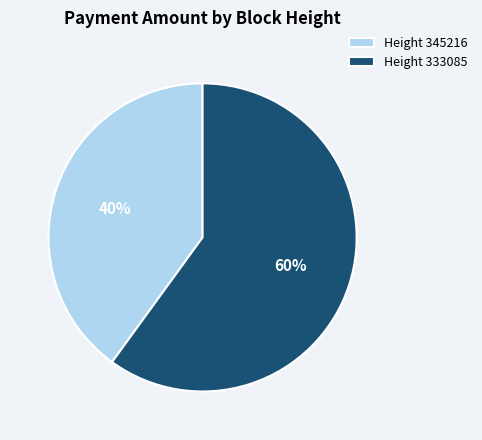

True or false: Height 345216 accounts for 40% of the total.

True